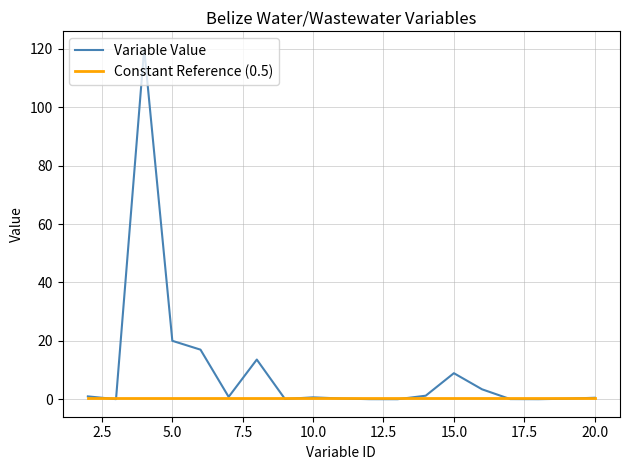

At how many categories does at least one series exceed 90?

1